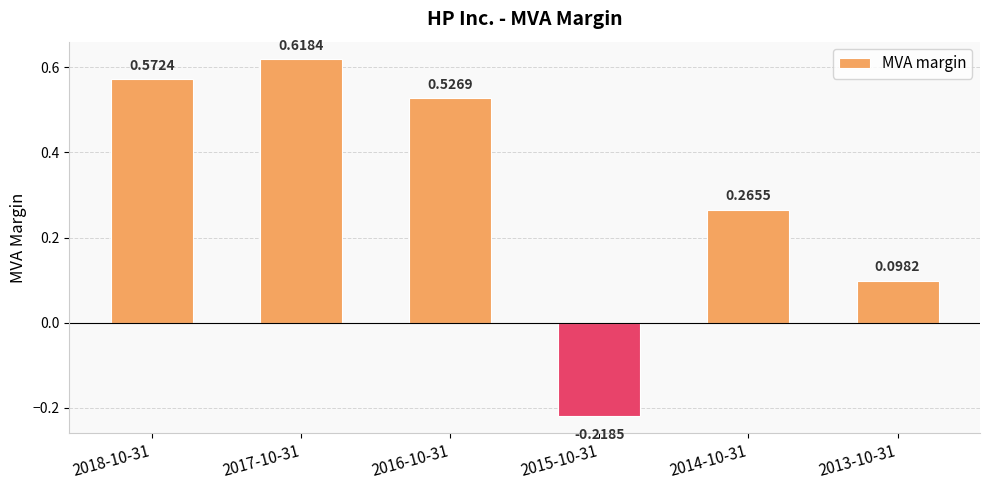

How many categories are shown in the chart?

6